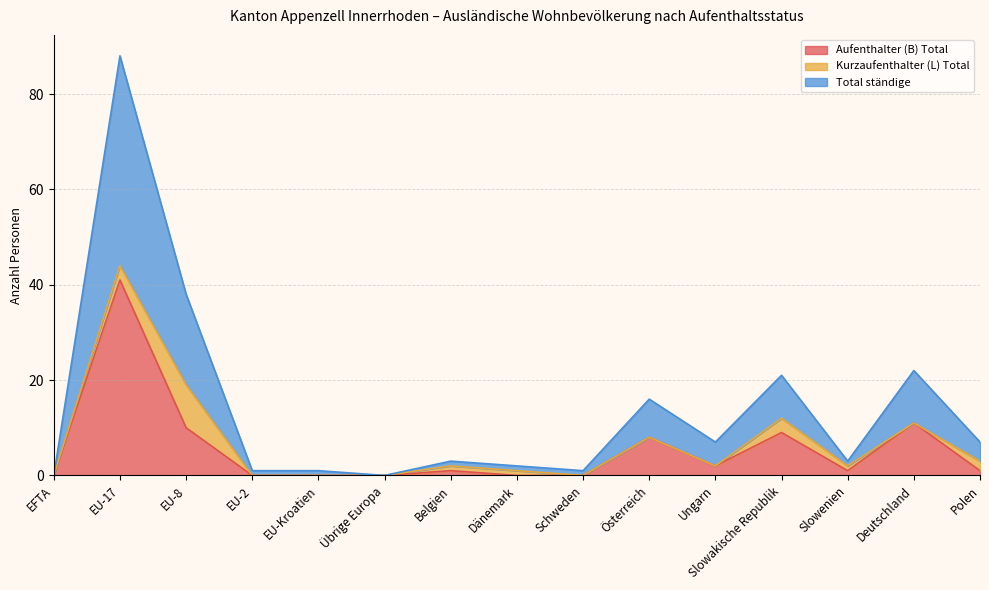

True or false: Aufenthalter (B) Total and Total ständige cross at least once.

False